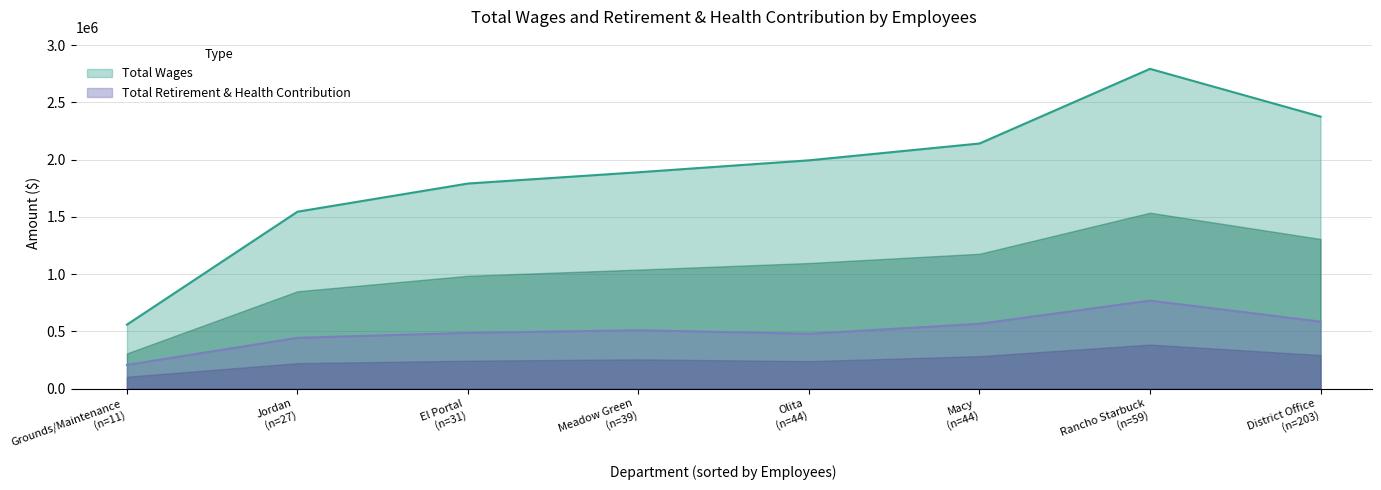

What is the sum of the Total Retirement & Health Contribution values at Macy and Jordan?

1008190